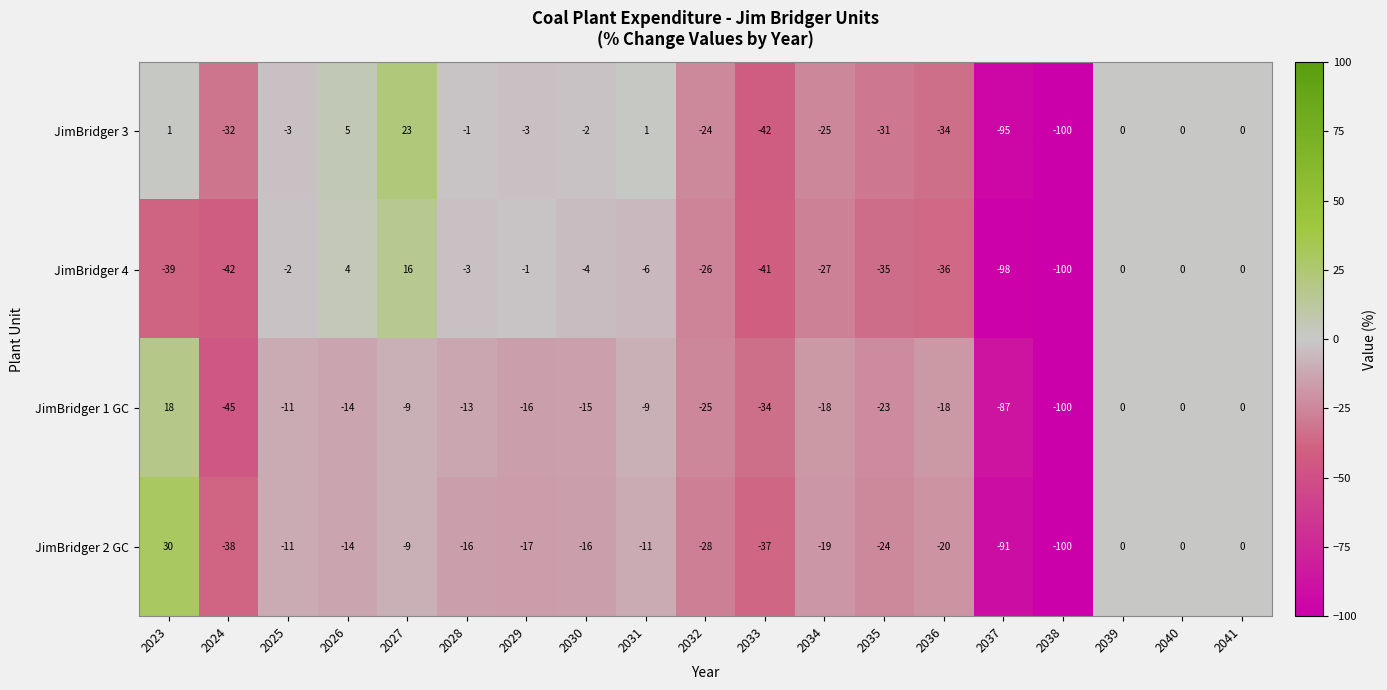

List the series in order of their peak value, highest first.

JimBridger 2 GC, JimBridger 3, JimBridger 1 GC, JimBridger 4